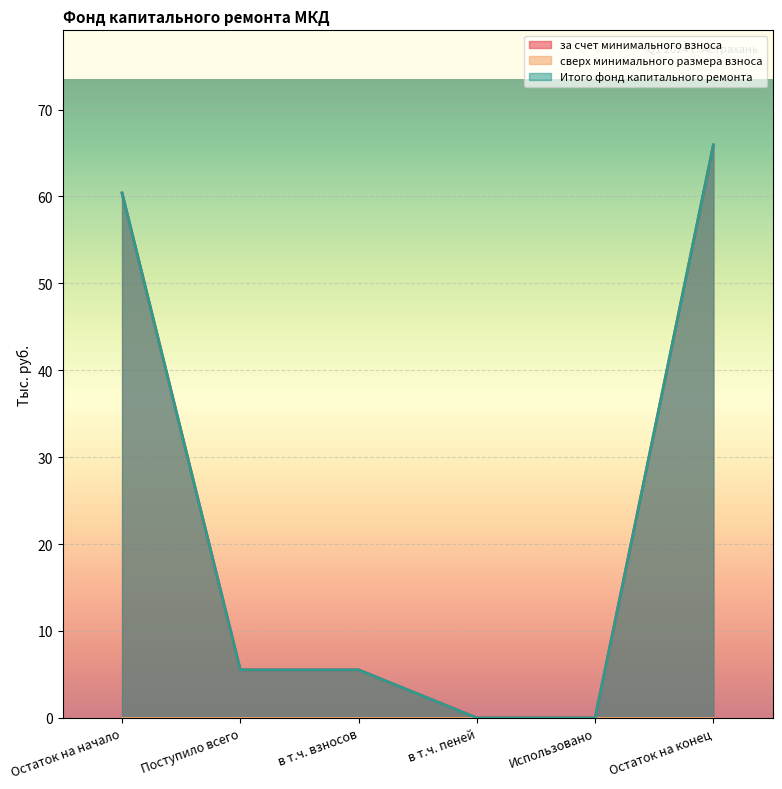

Reading left to right, what are all the values shown in this chart?

за счет минимального взноса: 60.4	5.5	5.5	0.0	0.0	65.9
Итого фонд капитального ремонта: 60.4	5.5	5.5	0.0	0.0	65.9